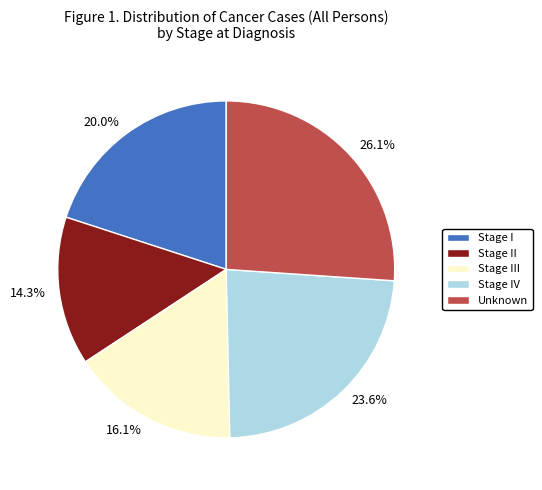

What percentage is the Unknown slice, to the nearest percent?

26%